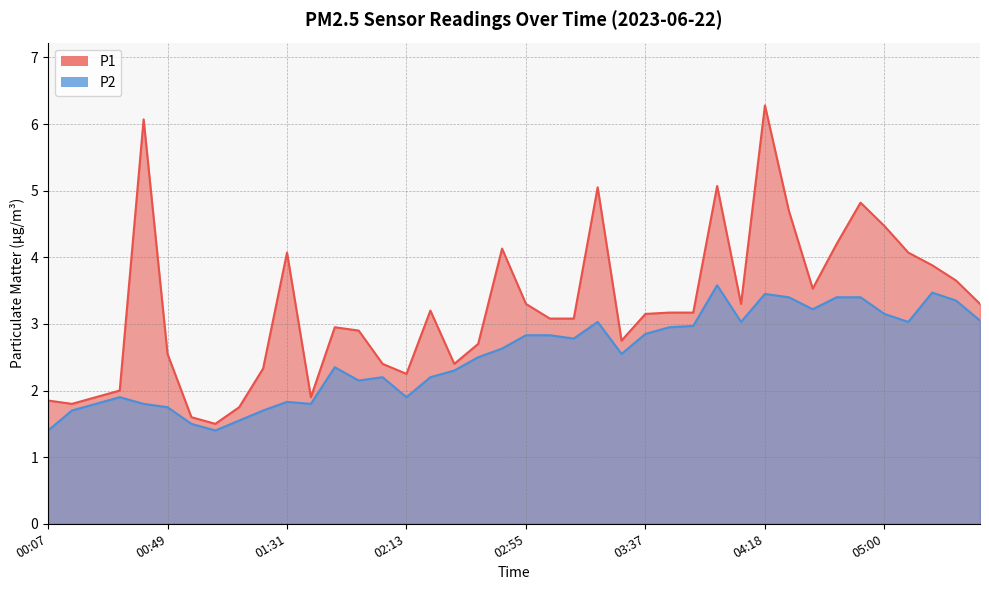

What is the approximate value of P2 at 04:35?

3.2